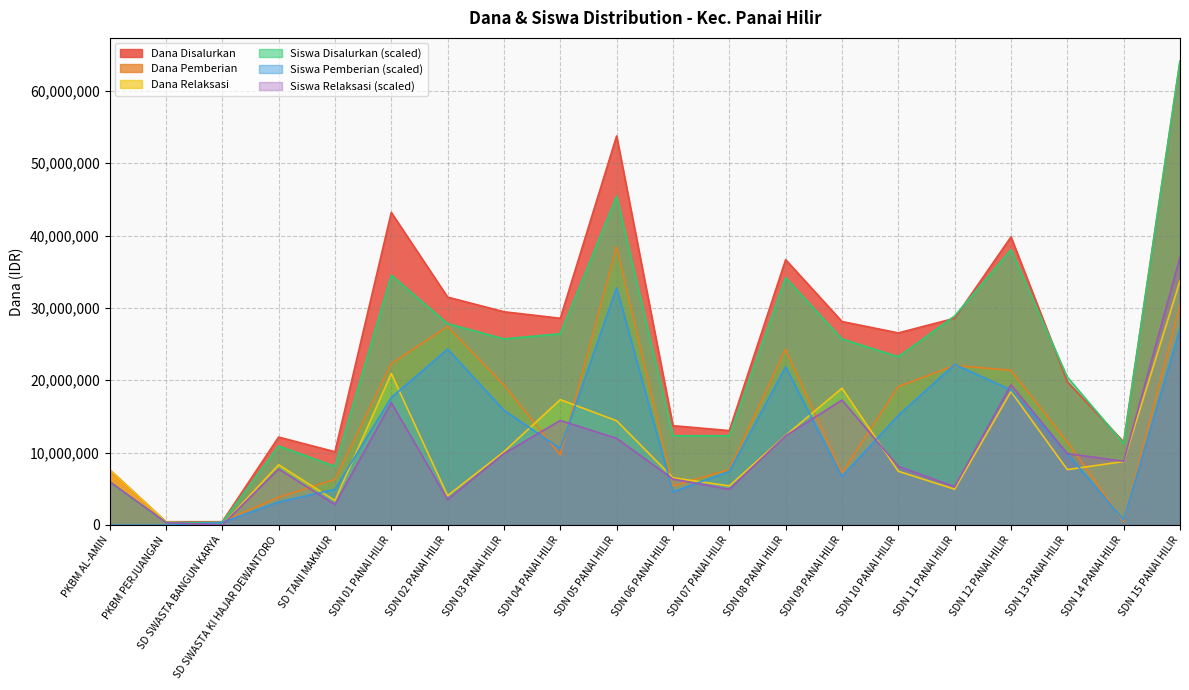

What are all the series names shown in the legend?

Dana Disalurkan, Dana Pemberian, Dana Relaksasi, Siswa Disalurkan (scaled), Siswa Pemberian (scaled), Siswa Relaksasi (scaled)